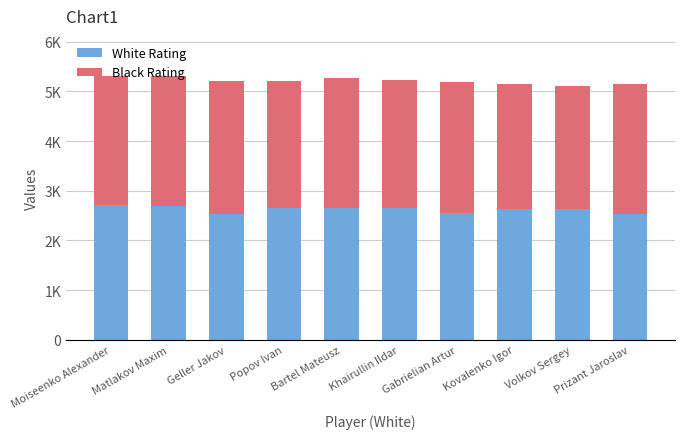

Does the chart contain any negative values?

No